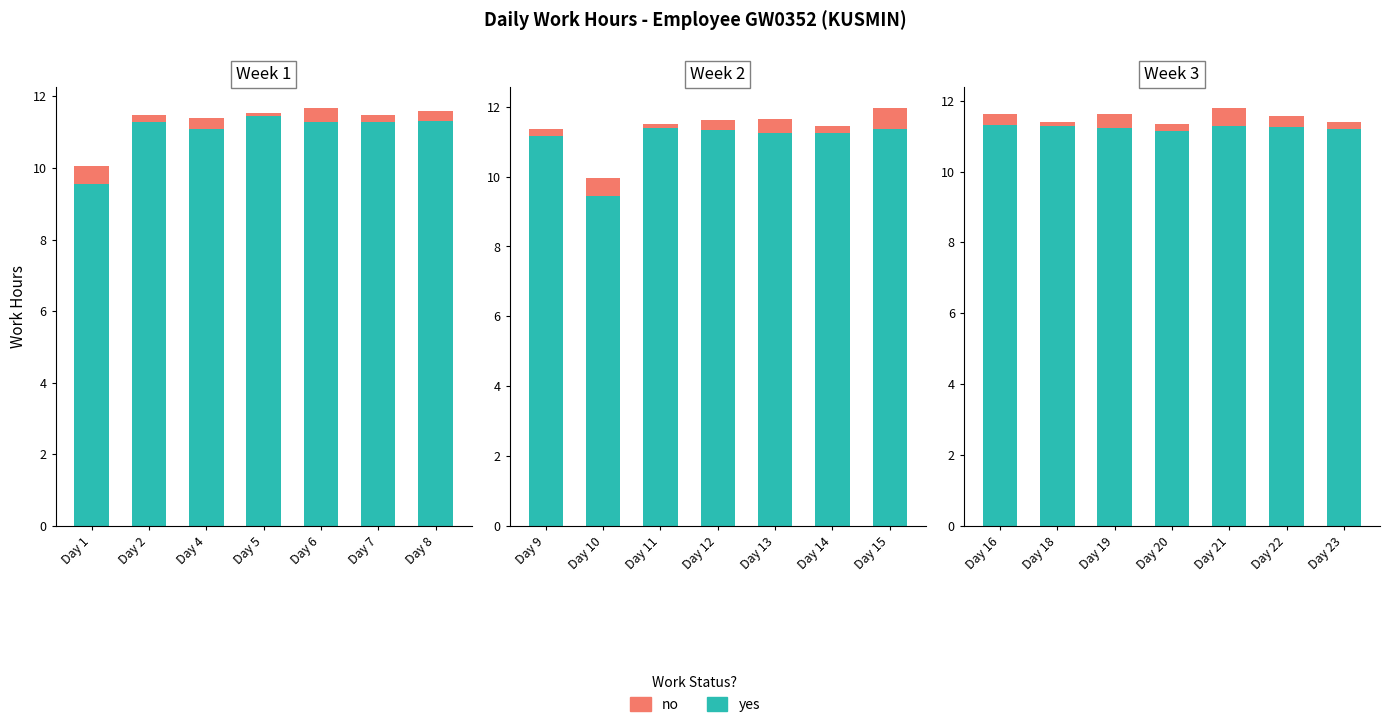

What is the average value of the yes series?

11.2